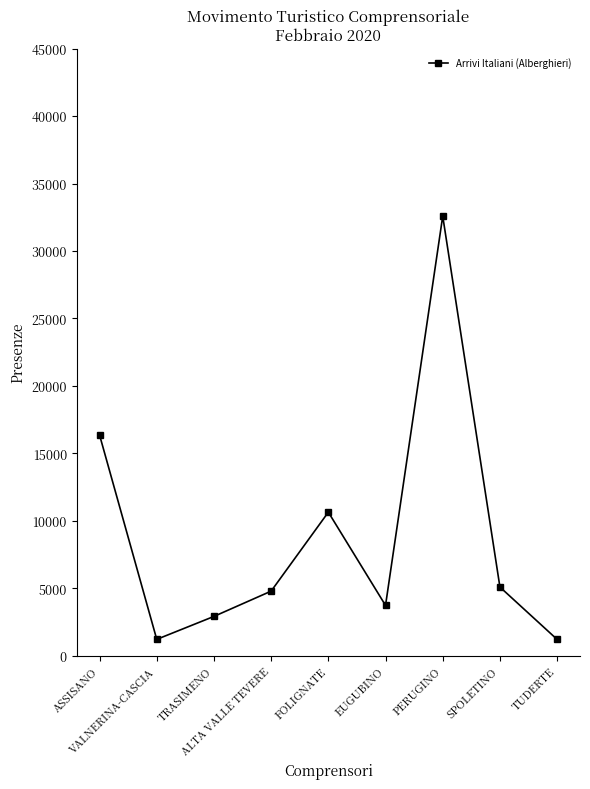

What is the average value?

8723